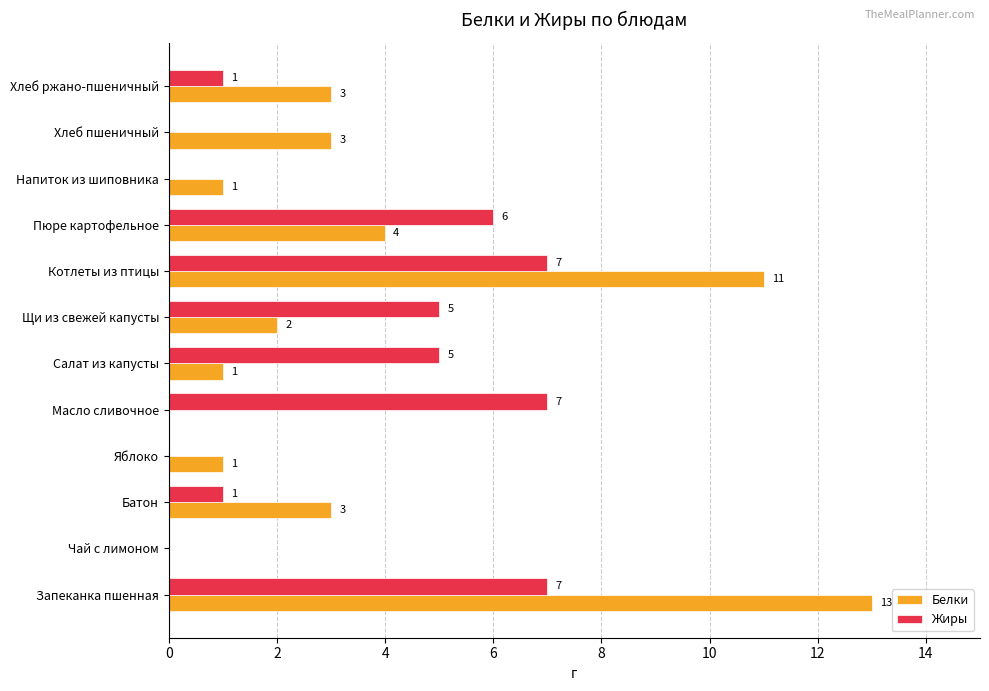

What value does the Белки series have at Запеканка пшенная?

13